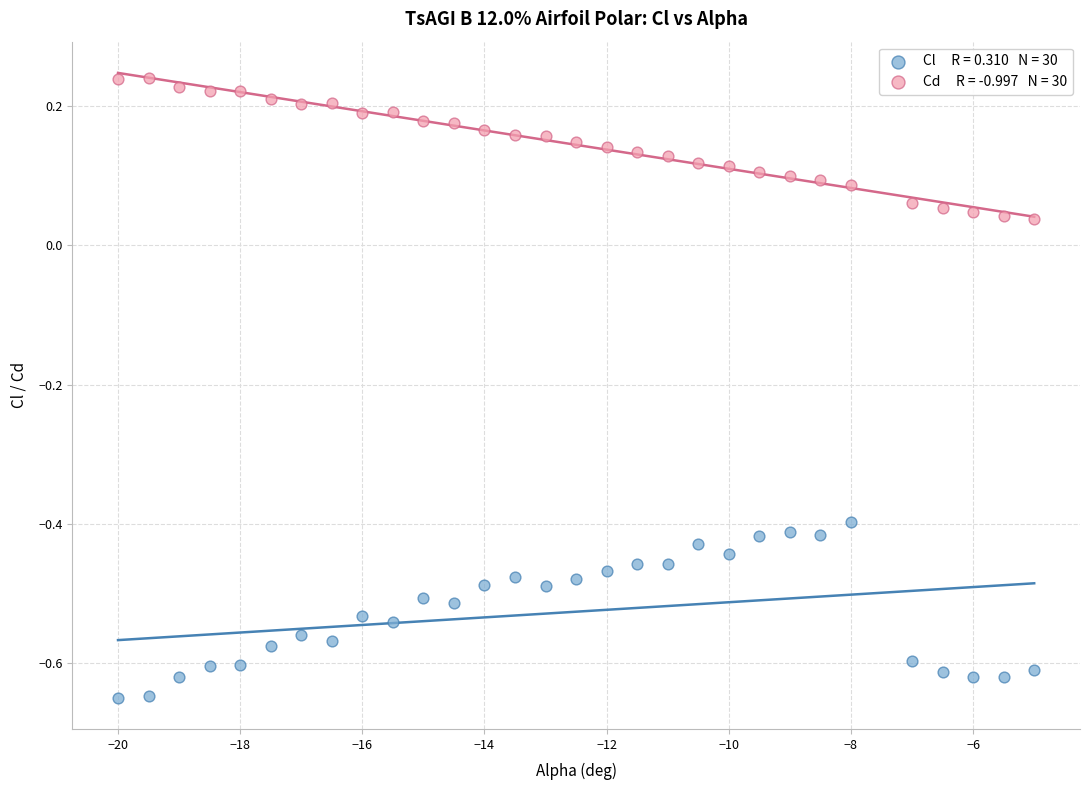

Across all data points, what is the range of Y values (max minus min)?

0.9